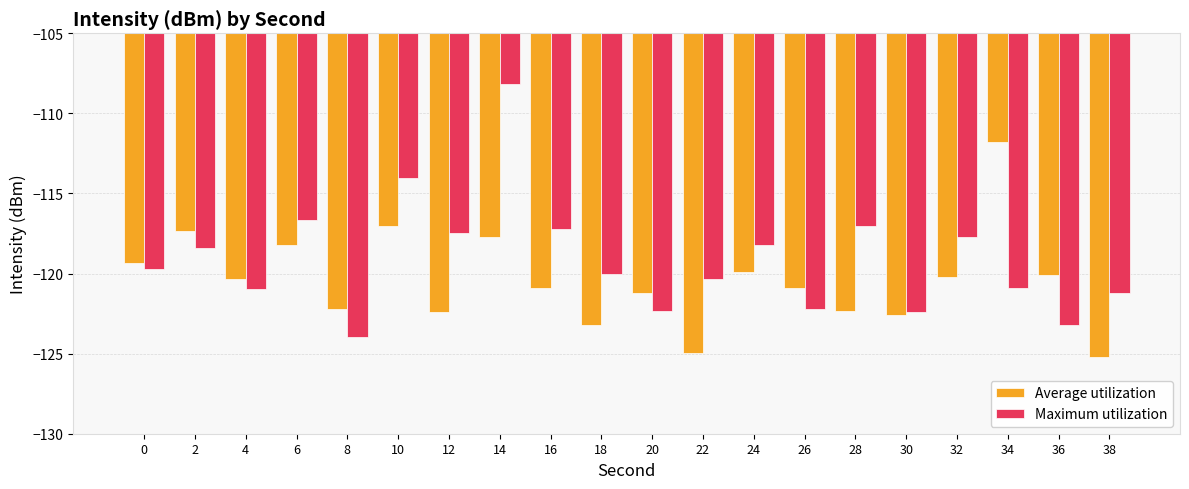

Is the value of Maximum utilization at 10 greater than the value of Average utilization at 28?

Yes